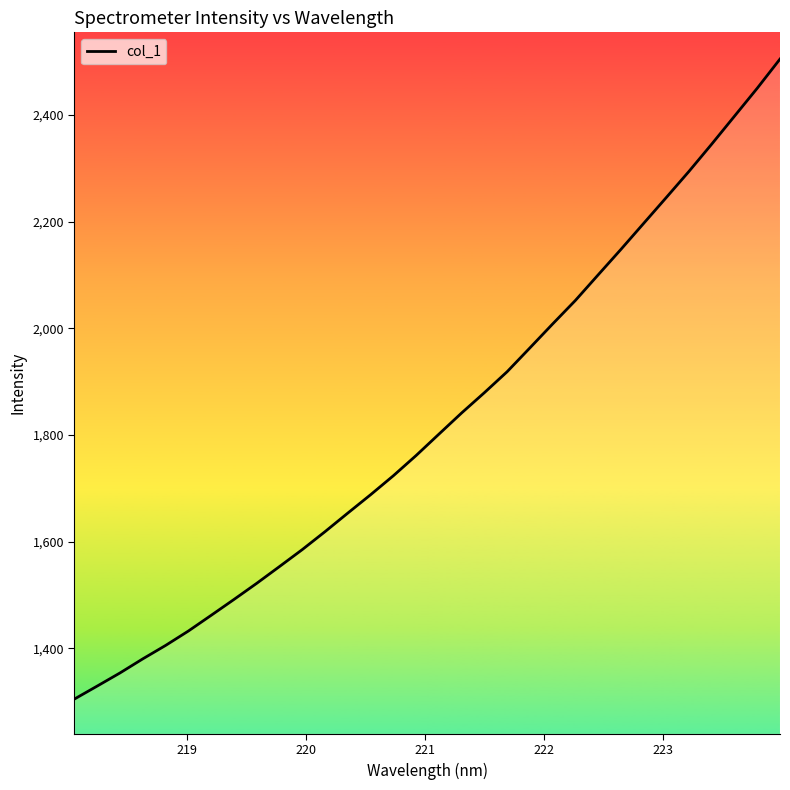

Is this an area chart (filled region under the line)?

No